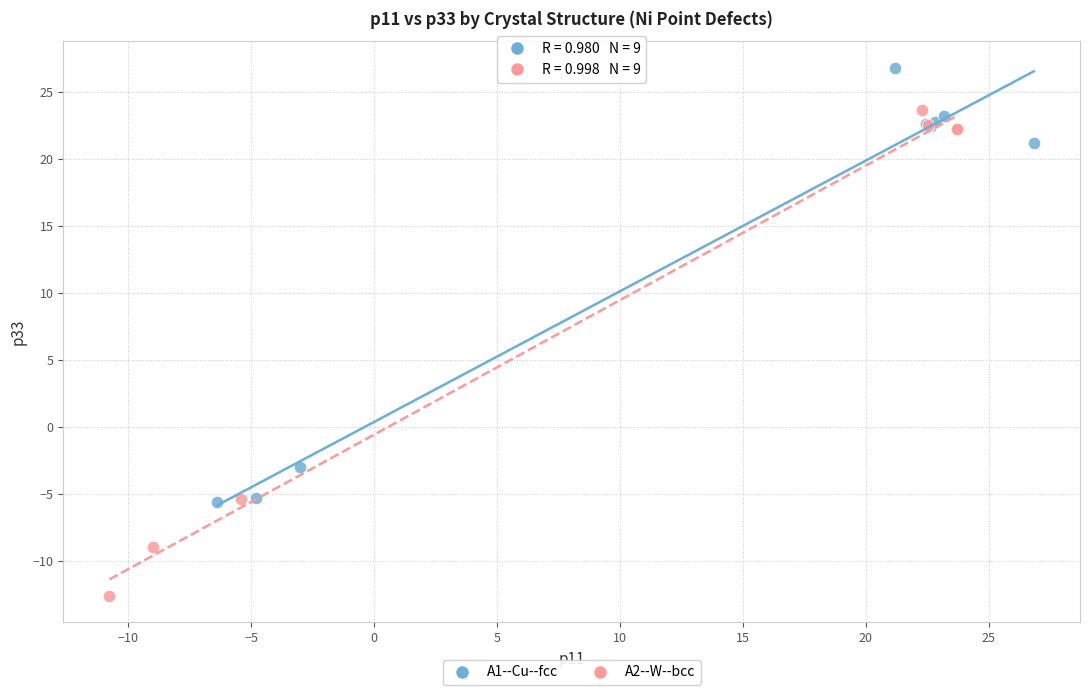

What are all the series names shown in the legend?

A1--Cu--fcc, A2--W--bcc